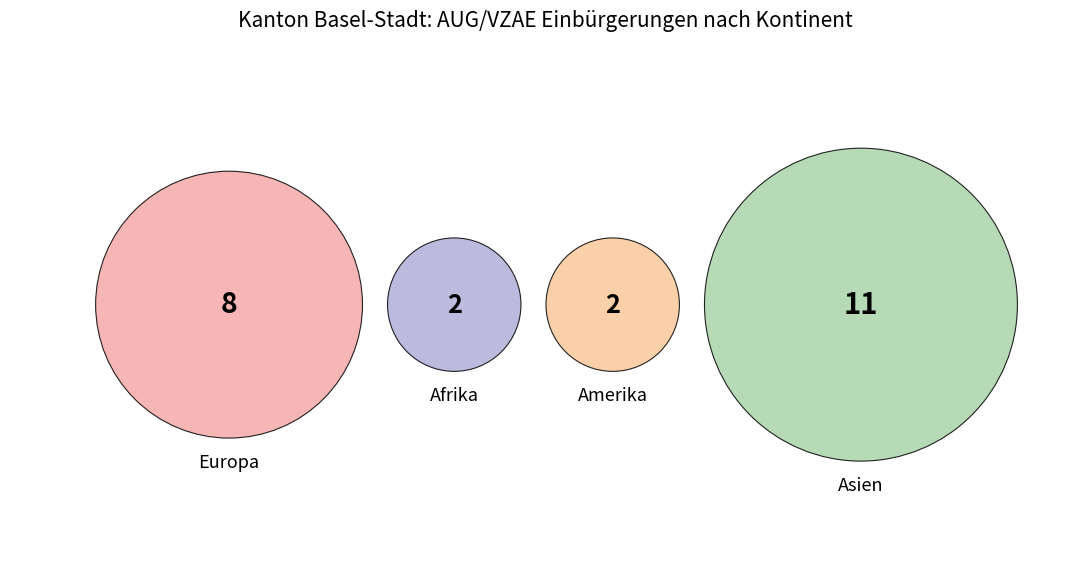

To the nearest percent, what percentage of the pie is Afrika?

9%